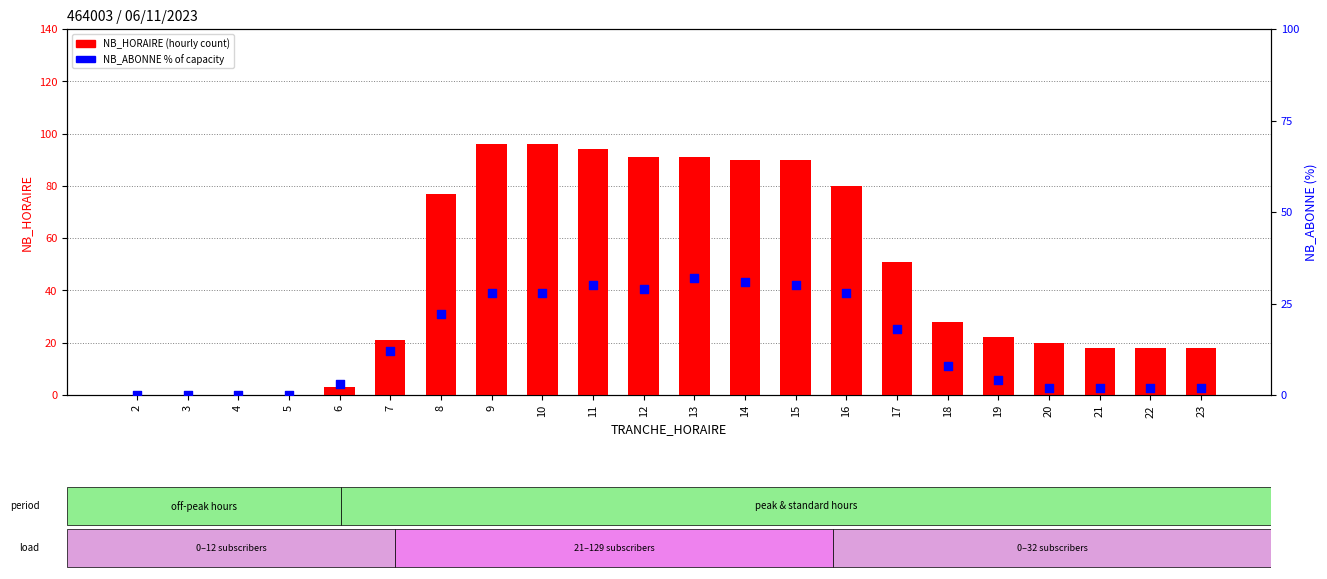

At how many categories does at least one series exceed 22?

11